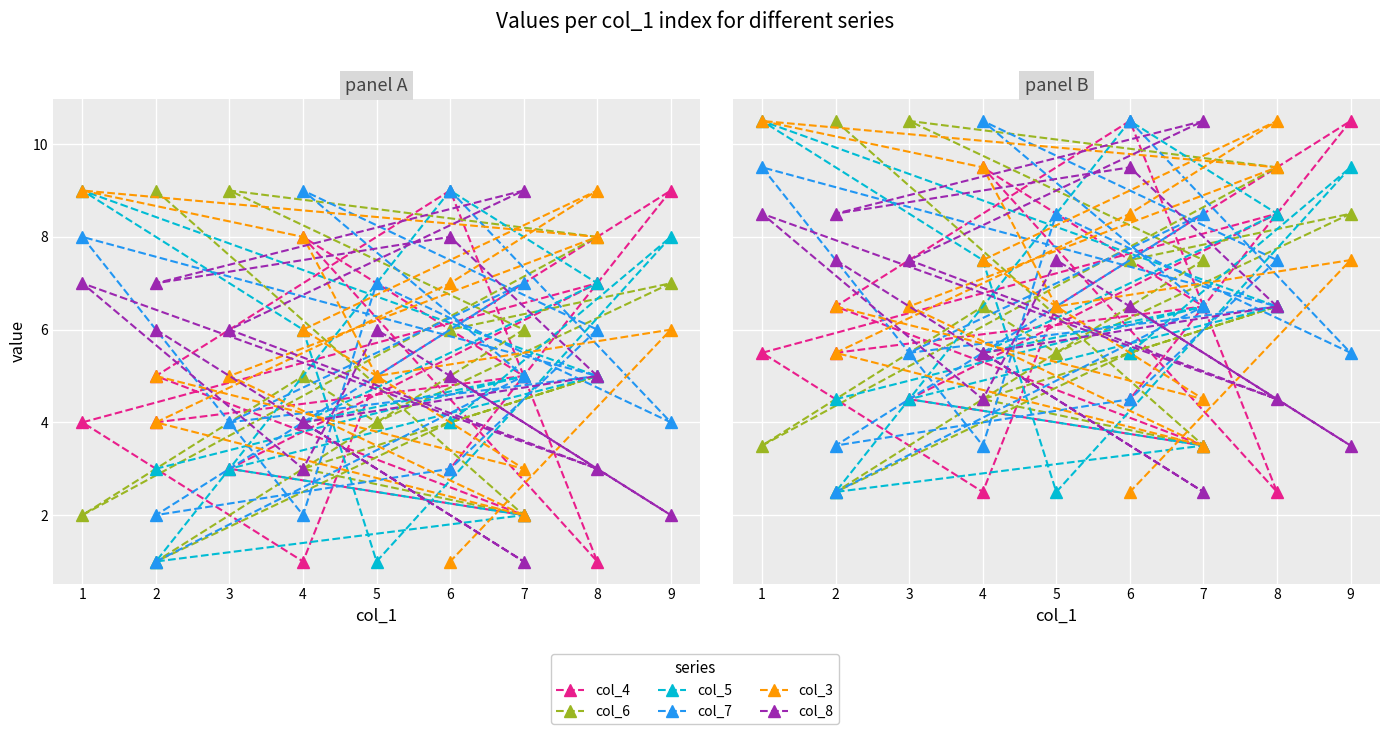

What are all the series names shown in the legend?

col_4, col_6, col_5, col_7, col_3, col_8